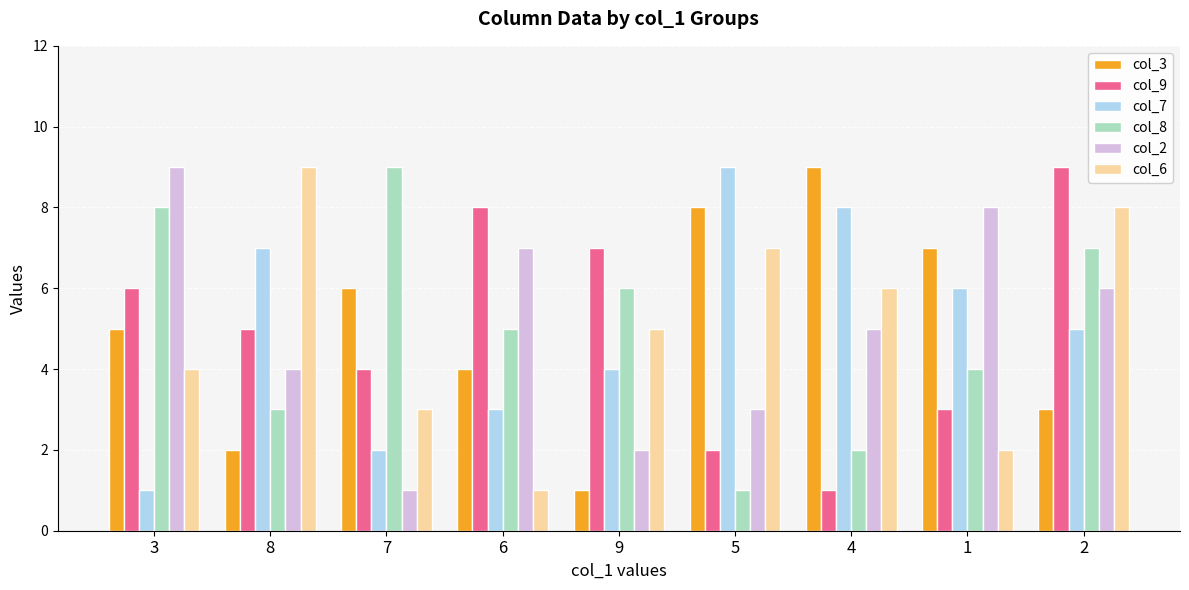

The col_9 series shows 9 at 2. True or false?

True